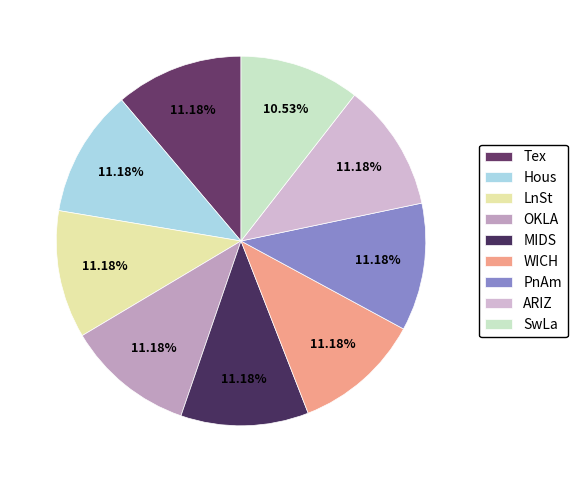

To the nearest percent, what is the combined percentage of WICH and LnSt?

22%